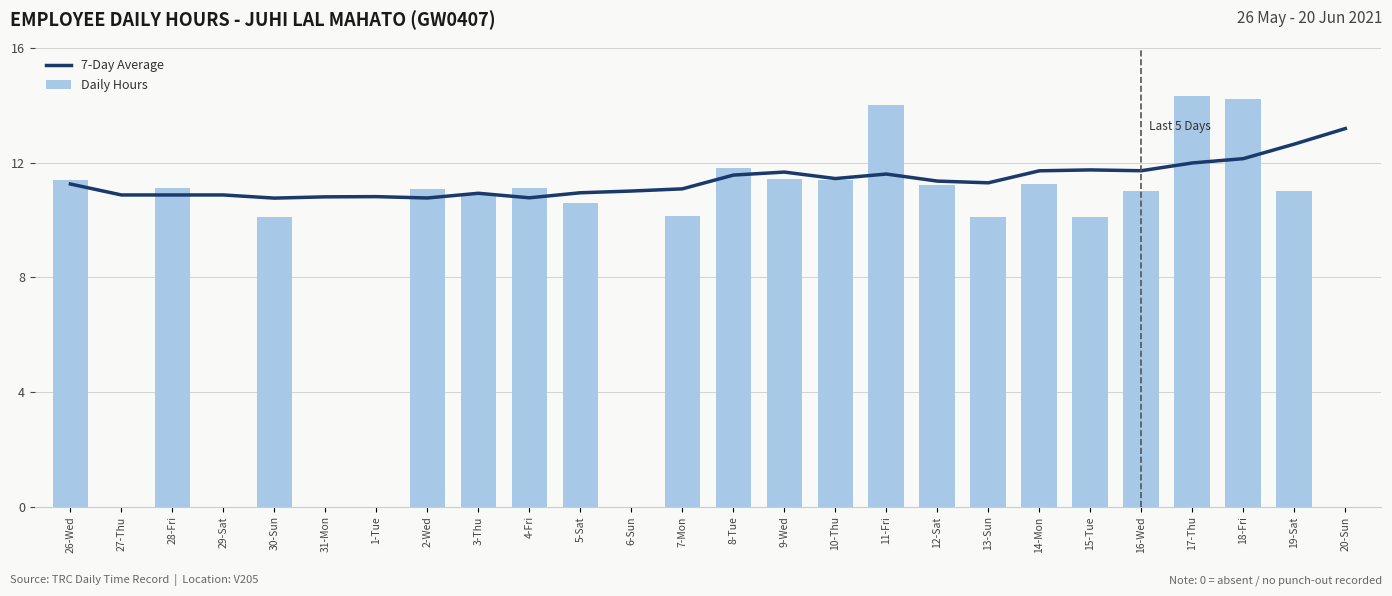

List the labels in order of Daily Hours value, smallest first.

27-Thu, 29-Sat, 31-Mon, 1-Tue, 6-Sun, 20-Sun, 13-Sun, 30-Sun, 15-Tue, 7-Mon, 5-Sat, 3-Thu, 19-Sat, 16-Wed, 2-Wed, 28-Fri, 4-Fri, 12-Sat, 14-Mon, 10-Thu, 26-Wed, 9-Wed, 8-Tue, 11-Fri, 18-Fri, 17-Thu